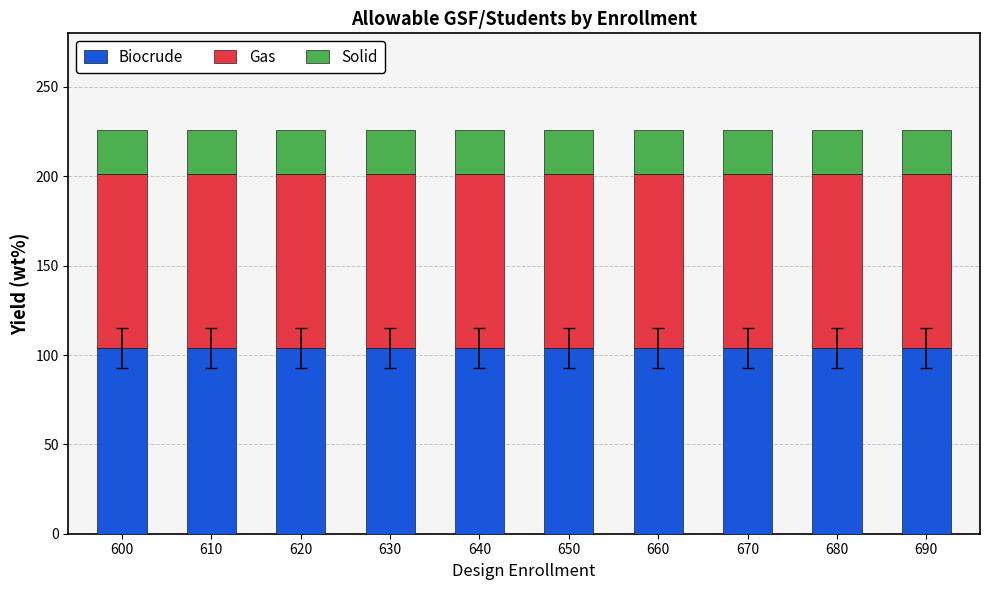

How many bars are there in total?

10